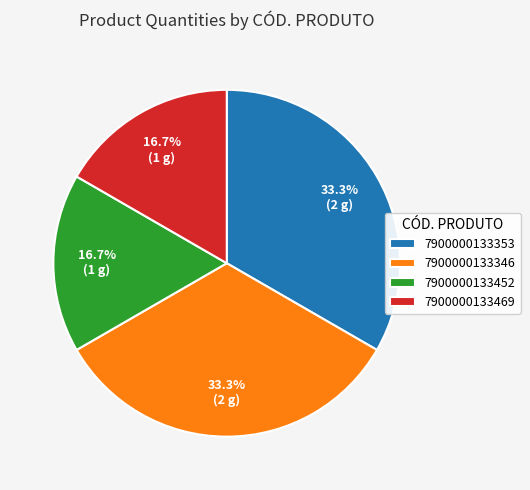

True or false: 7900000133469 accounts for 17% of the total.

True